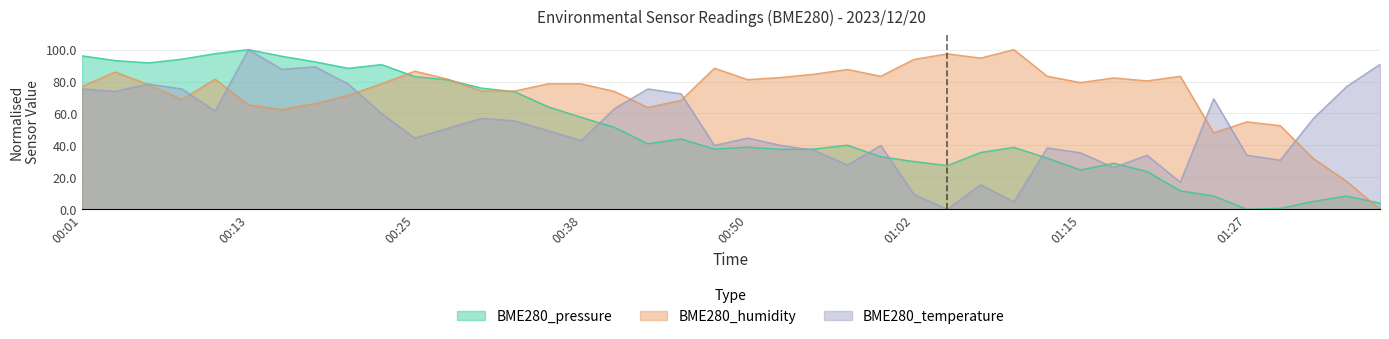

Count the number of data series in this chart.

3